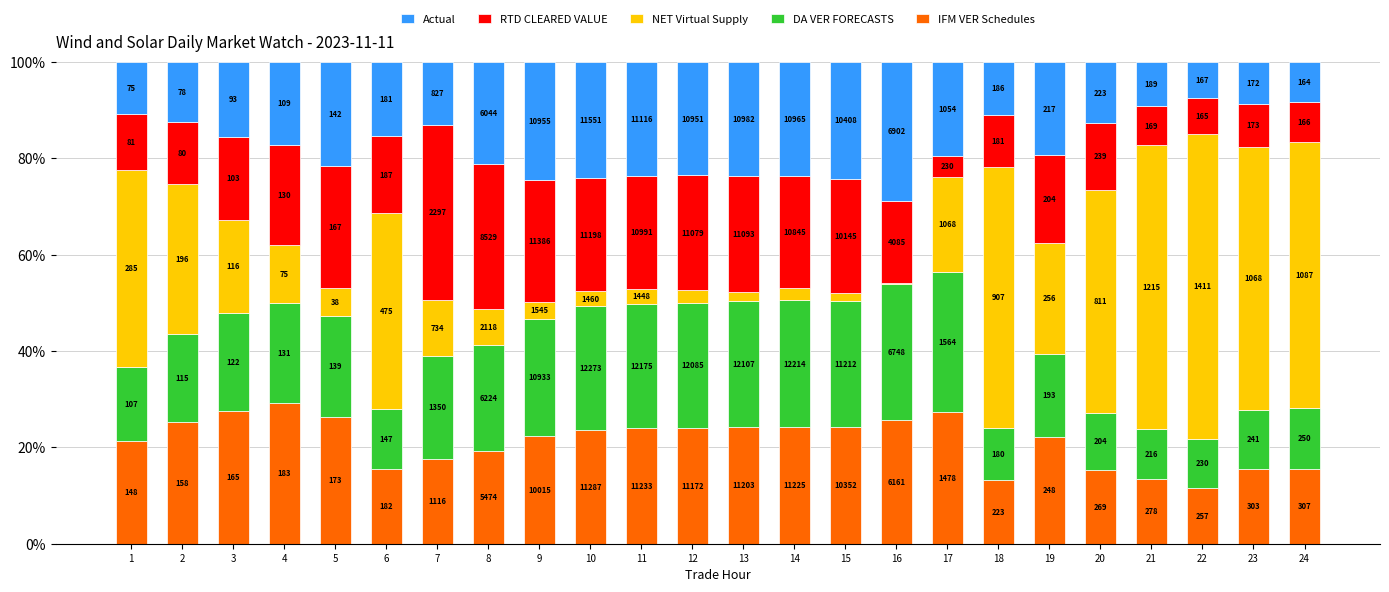

Between 5 and 15, which series saw the biggest shift?

DA VER FORECASTS